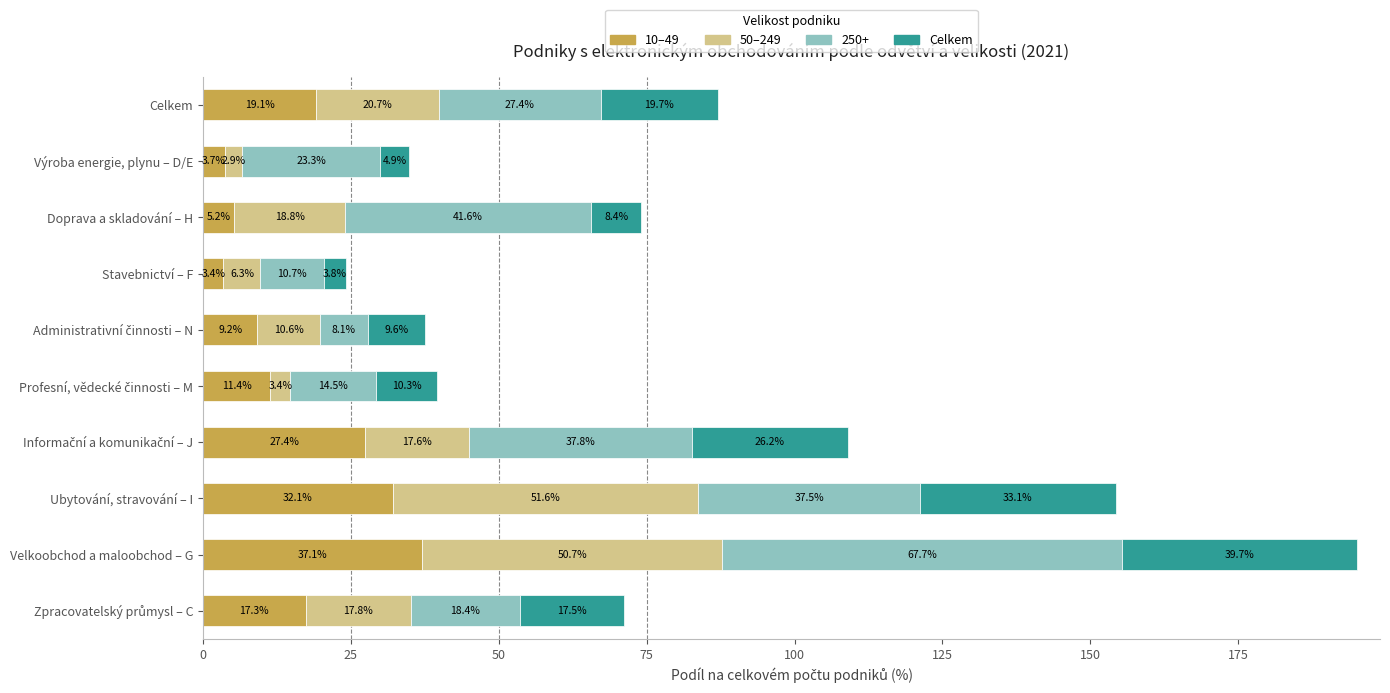

At which category is the sum across all series the highest?

Velkoobchod a maloobchod – G